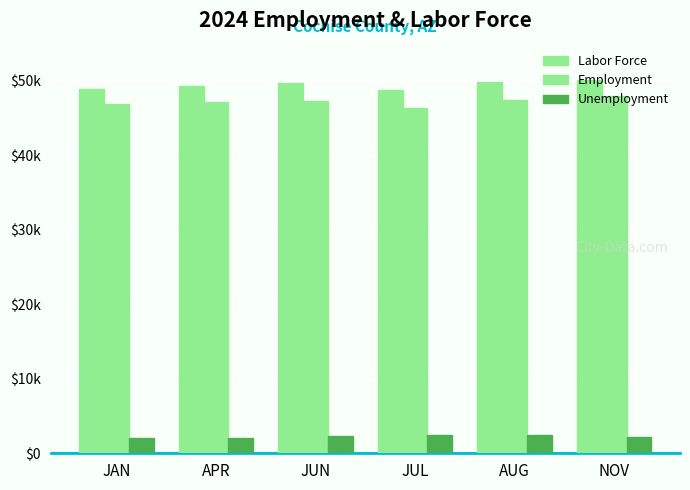

What is the highest value of the Employment series?

47915